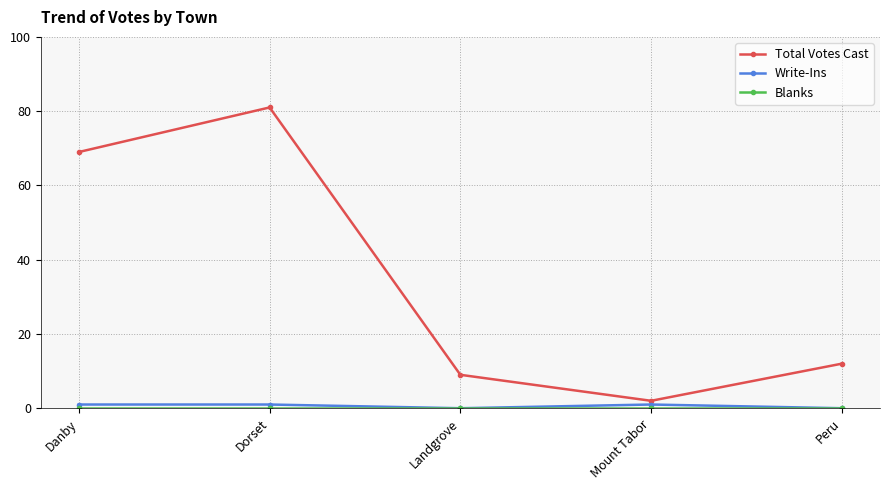

True or false: Write-Ins has more than 2 interior local peaks.

False